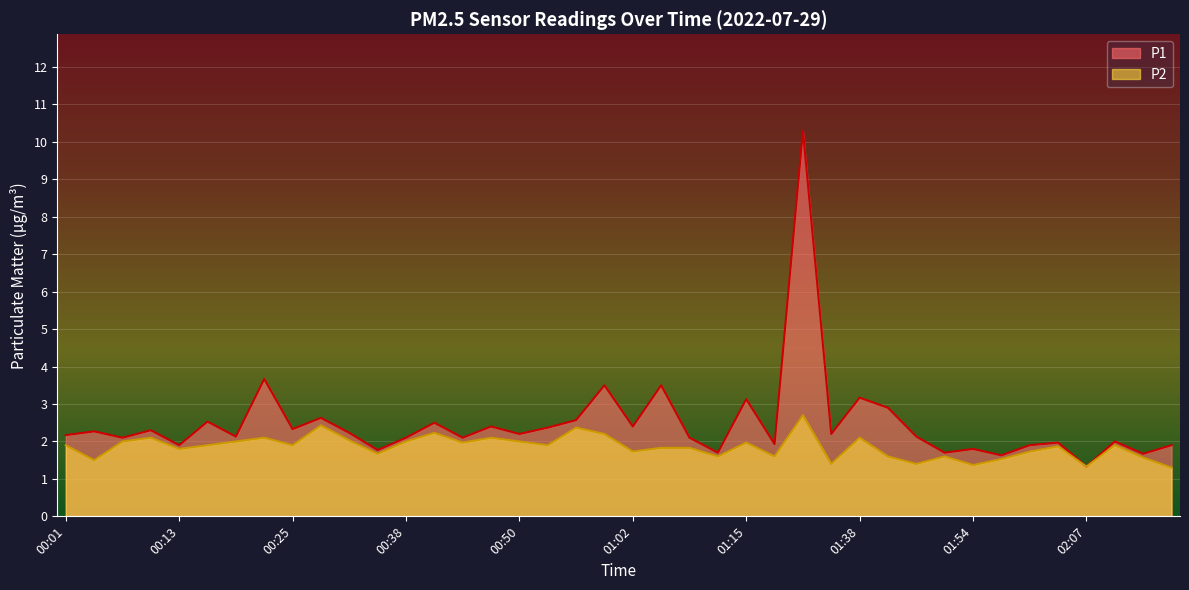

Does the chart display data point markers on the line(s)?

No